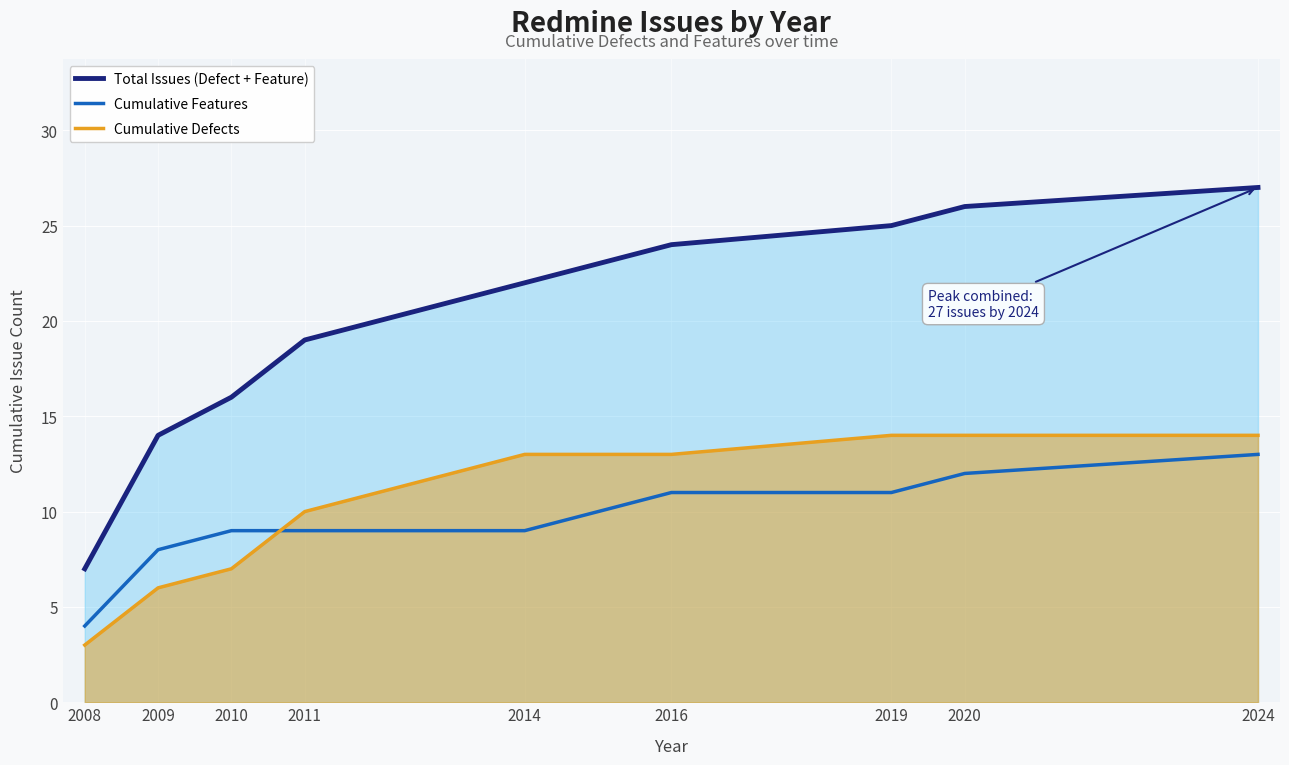

Which series has the widest spread of values?

Total Issues (Defect + Feature)